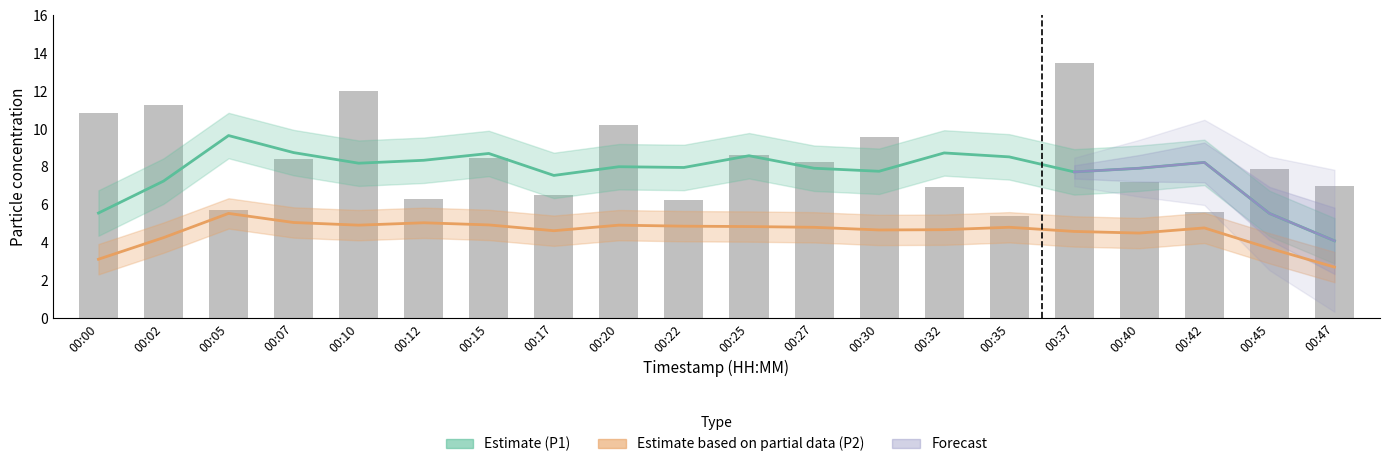

At which label does the data first exceed 8?

00:00